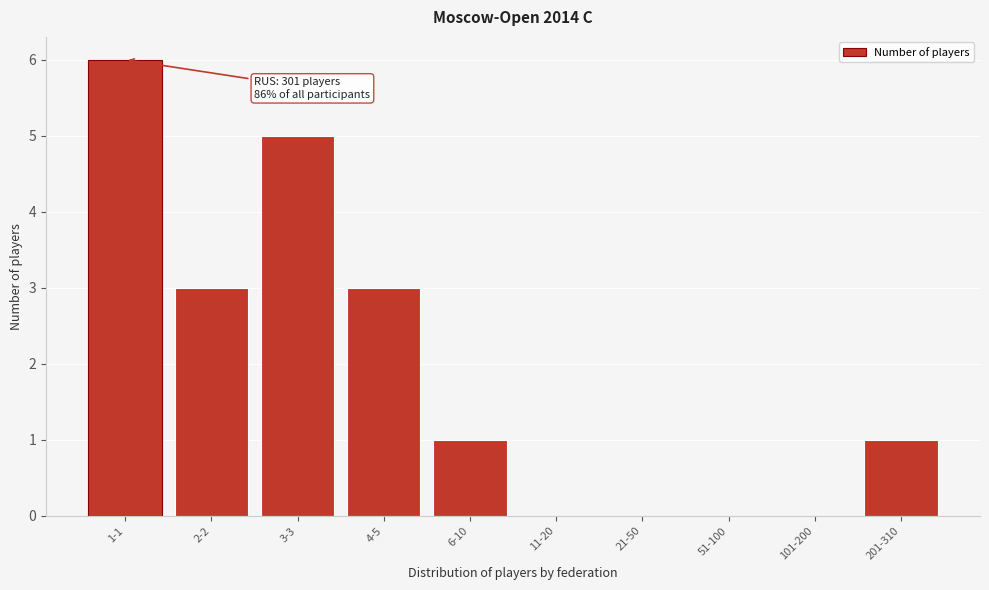

Reading left to right, extract all data points from this chart.

1-1=6	2-2=3	3-3=5	4-5=3	6-10=1	11-20=0	21-50=0	51-100=0	101-200=0	201-310=1